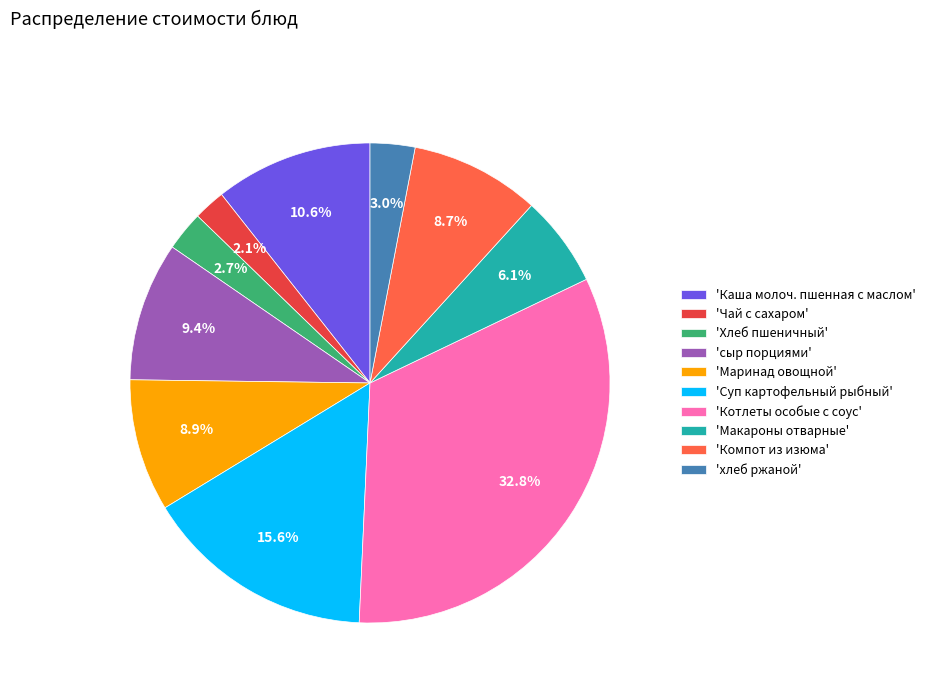

What is the total percentage of 'Суп картофельный рыбный' and 'Каша молоч. пшенная с маслом'?

26.2%